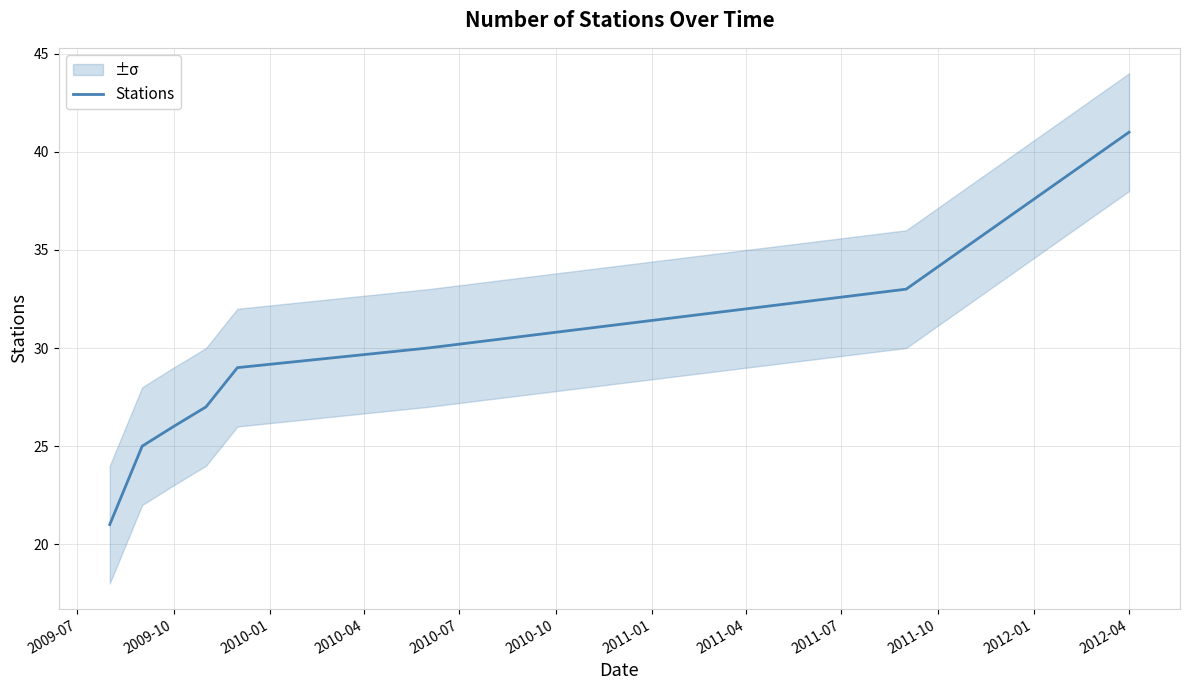

At which label does Stations reach its peak?

2012-04